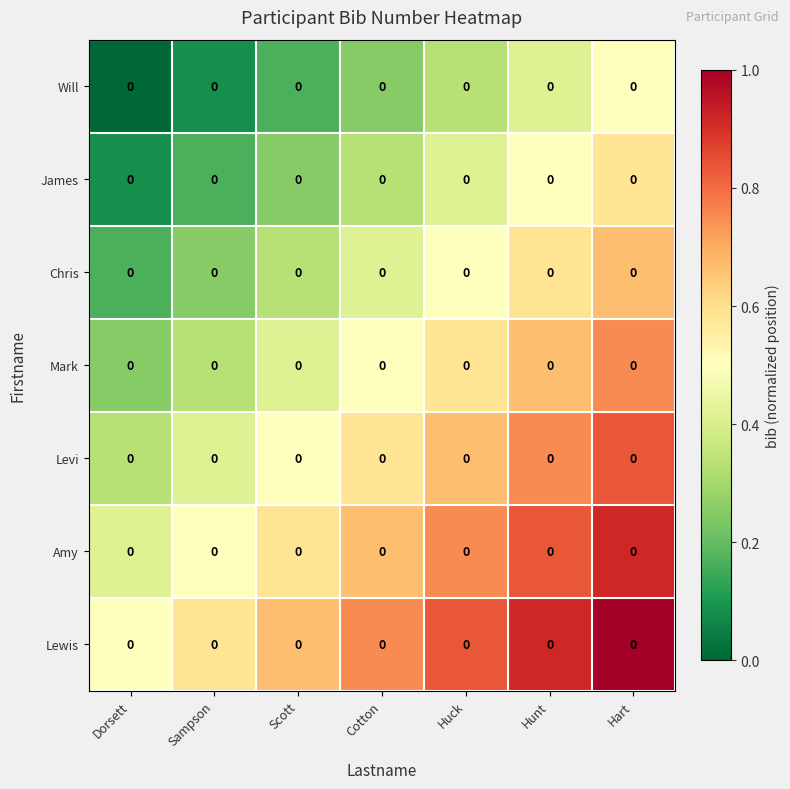

How many data points in Will are above 0?

6